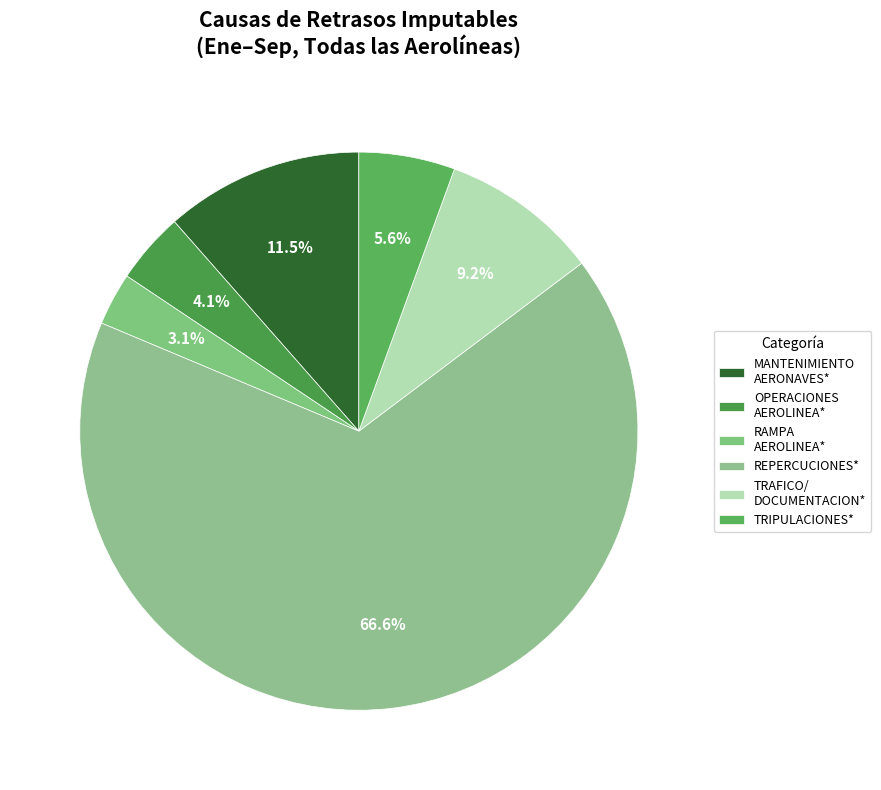

How many segments does this pie chart have?

6